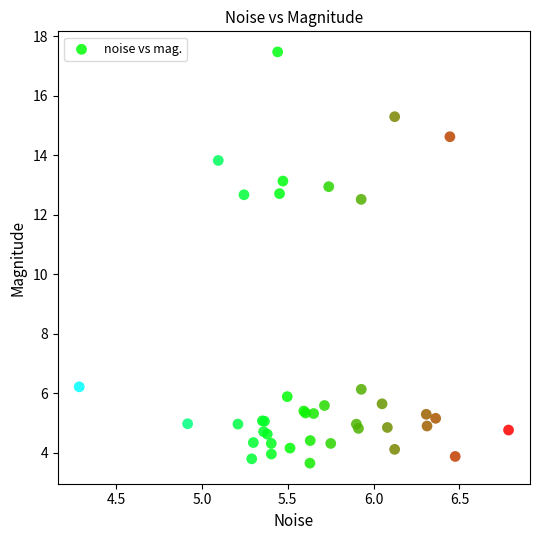

What Y value in the scatter plot is closest to 10?

12.5